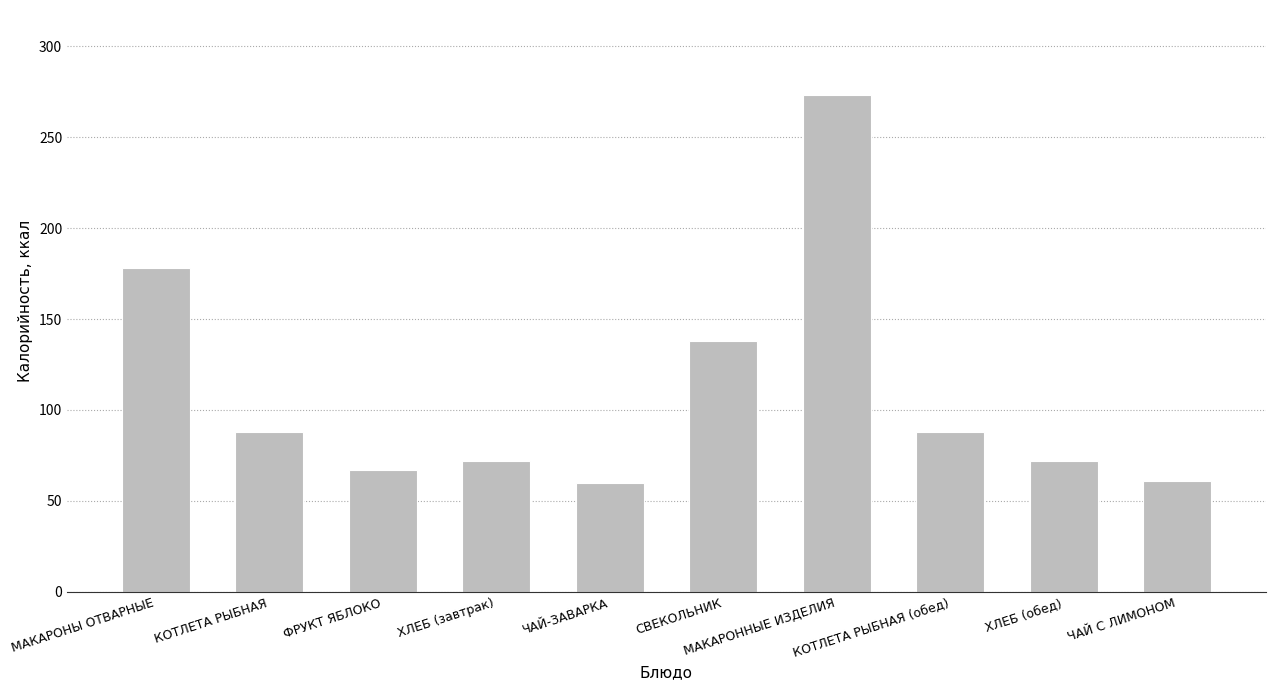

How many data points are less than 88?

5